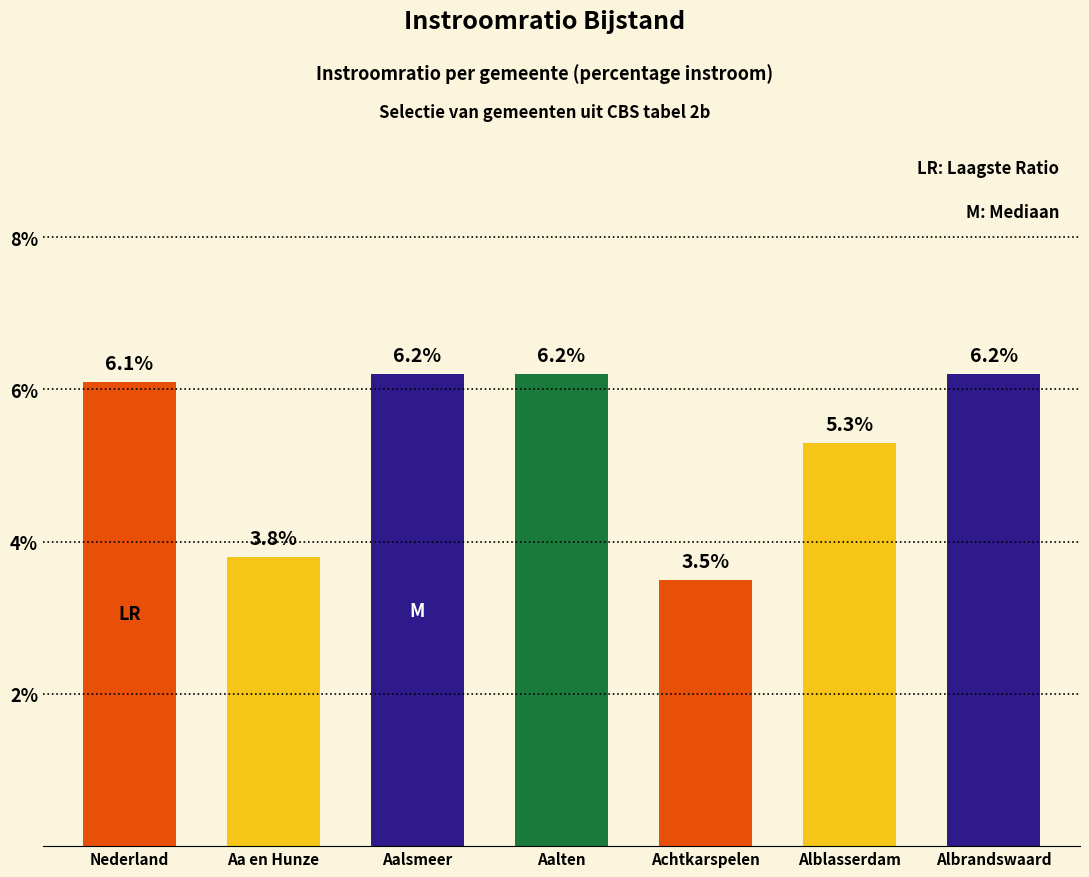

What is the difference between the maximum and minimum values?

2.7